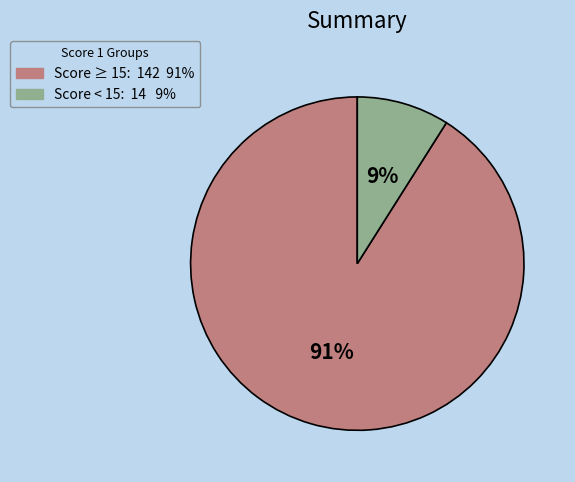

To the nearest percent, what is the average slice percentage?

50%